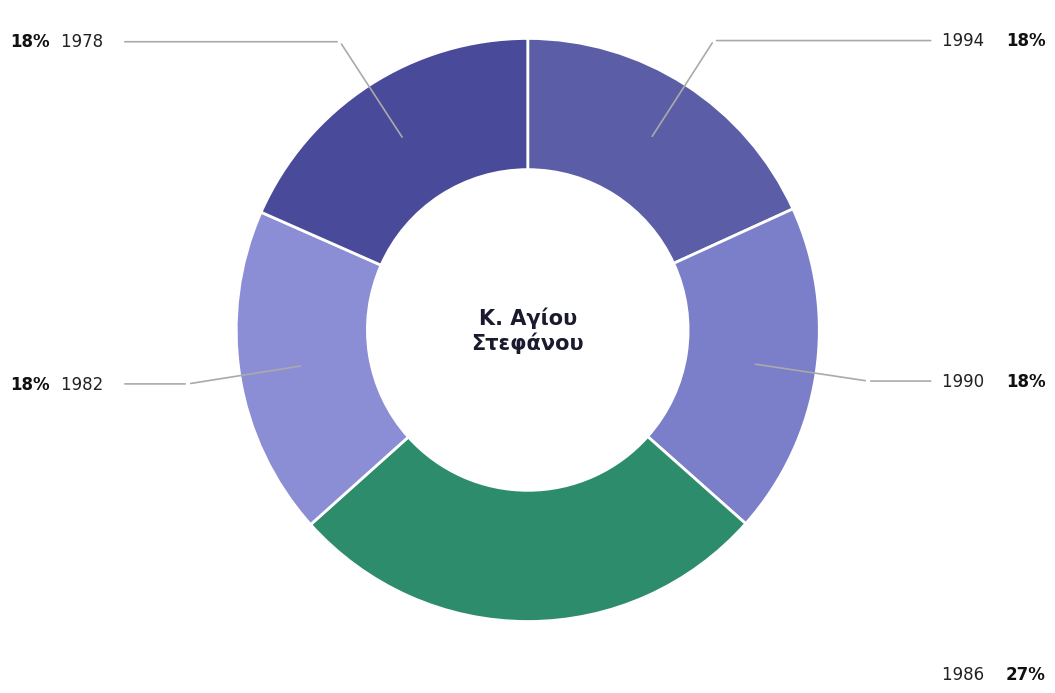

How many slices are in this pie chart?

5